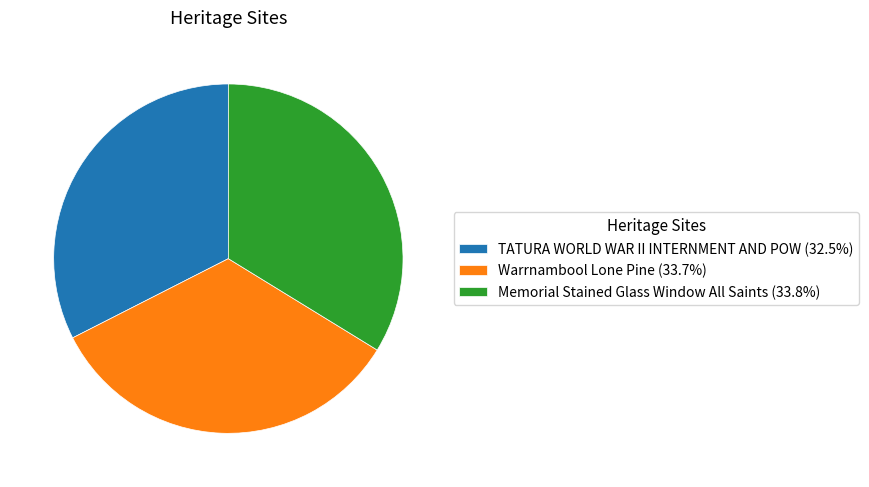

Is the sum of Warrnambool Lone Pine (33.7%) and TATURA WORLD WAR II INTERNMENT AND POW (32.5%) greater than half?

Yes